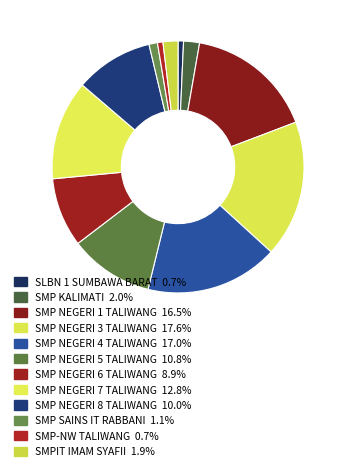

Count the number of slices in the pie.

12